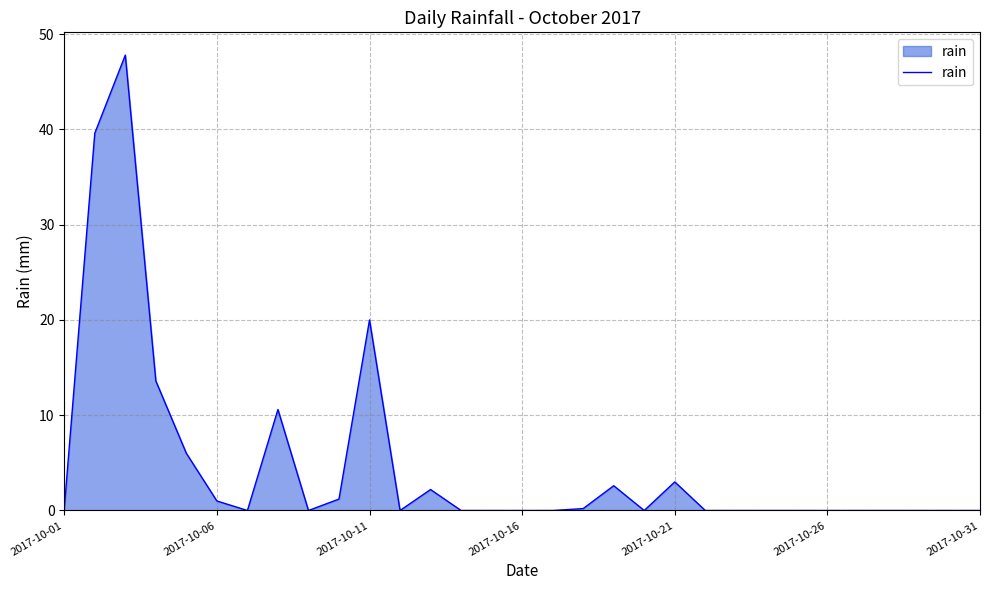

What is the maximum value shown in the chart?

47.8